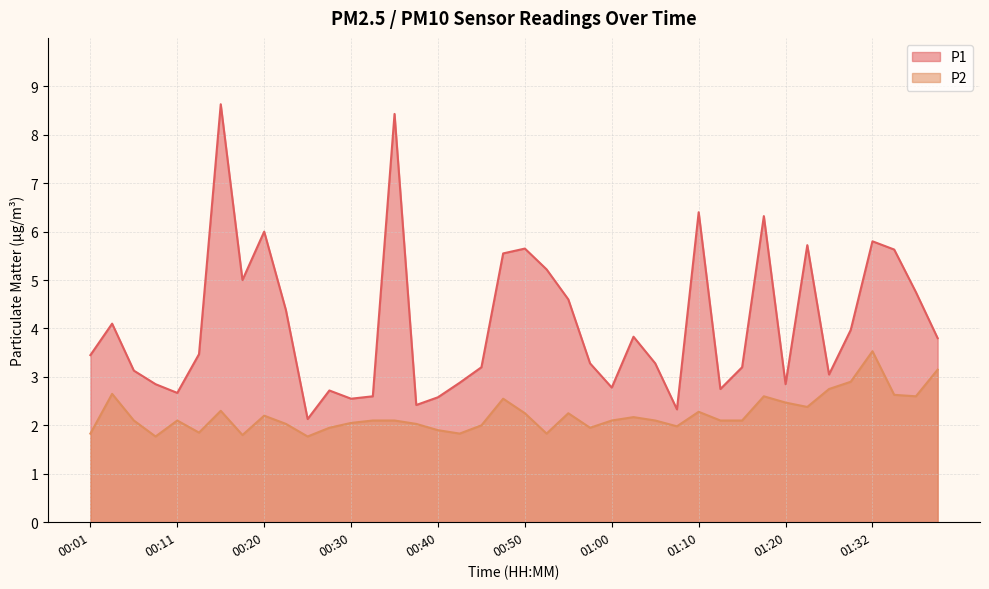

What are all the series names shown in the legend?

P1, P2